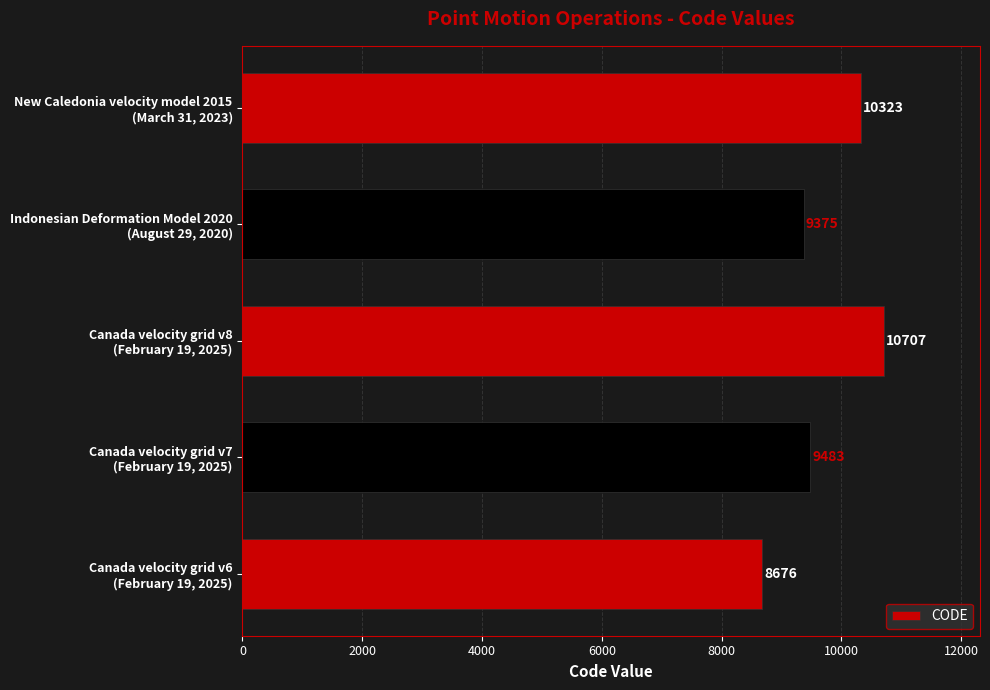

What is the difference between the second highest and second lowest values?

948